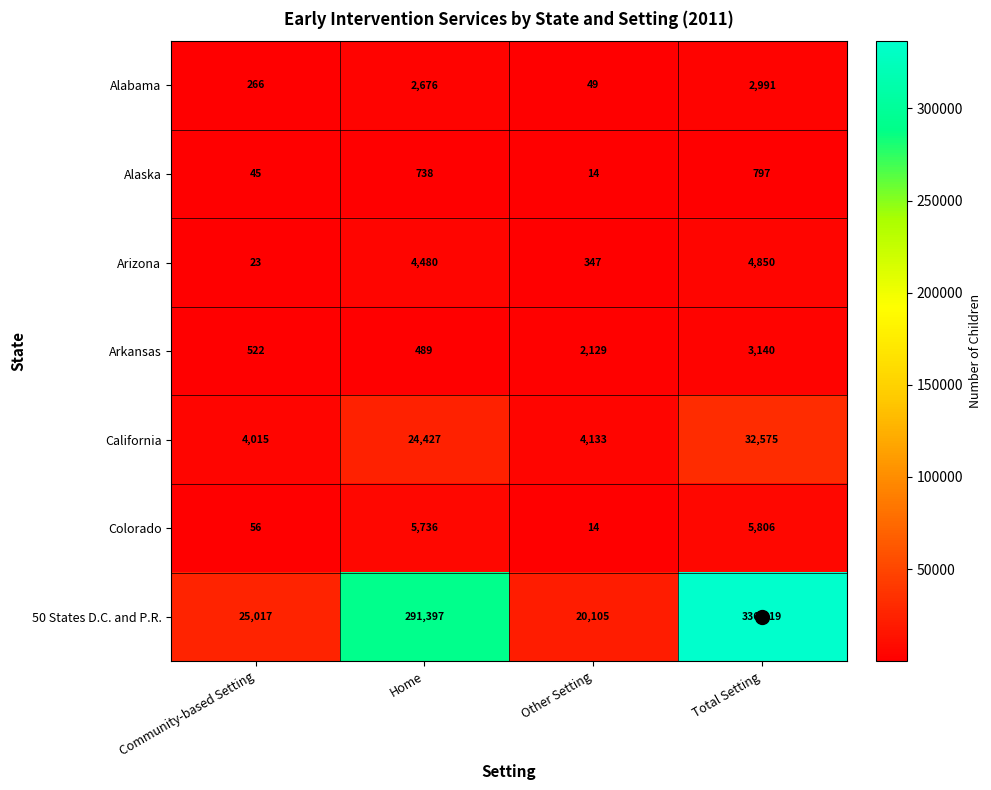

The value of Alaska at Other Setting is 14. True or false?

True